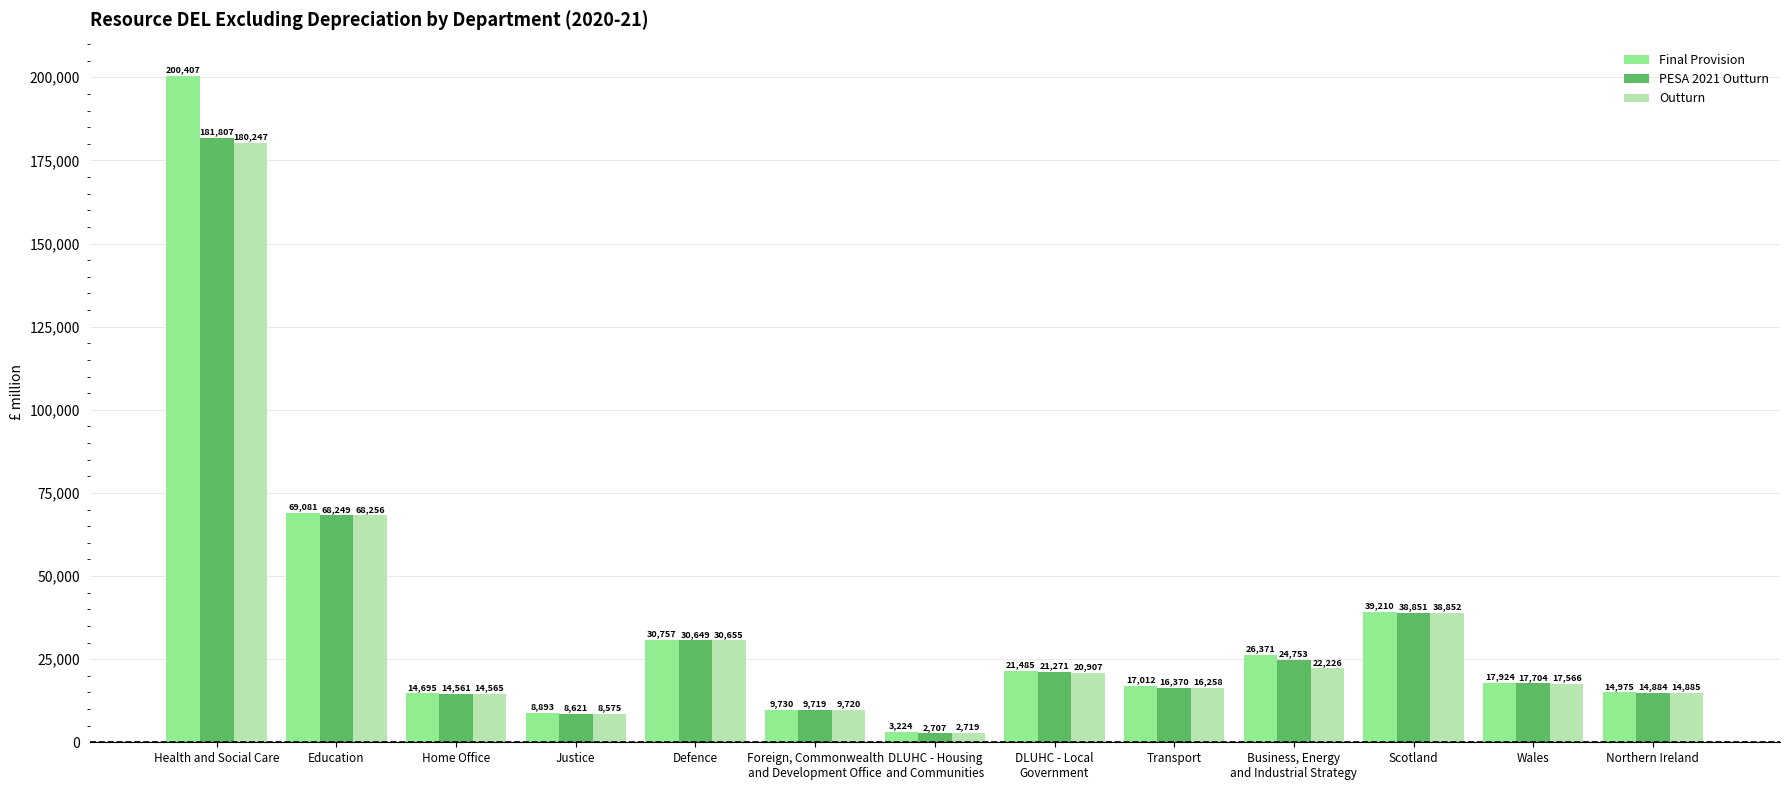

Rank the series by their maximum value, from highest to lowest.

Final Provision, PESA 2021 Outturn, Outturn